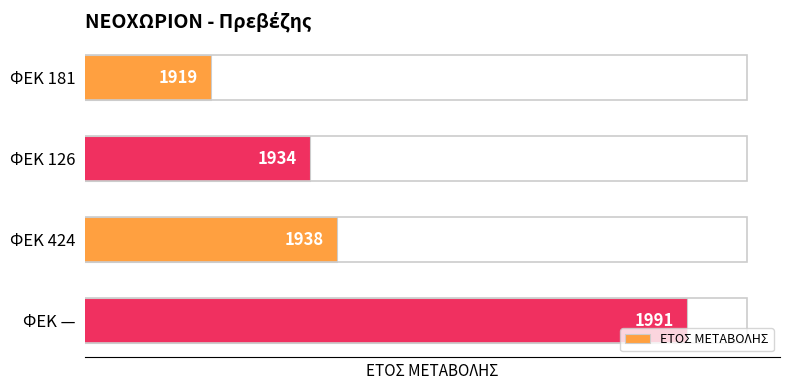

What is the change in value from ΦΕΚ 181 to ΦΕΚ —?

+72